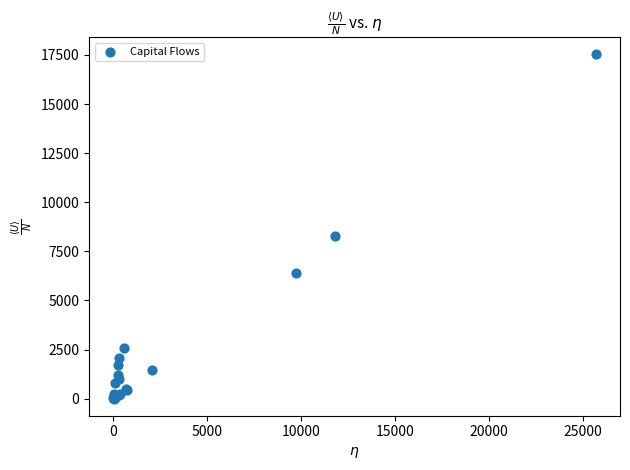

What Y value in the scatter plot is closest to 8773?

8304.2